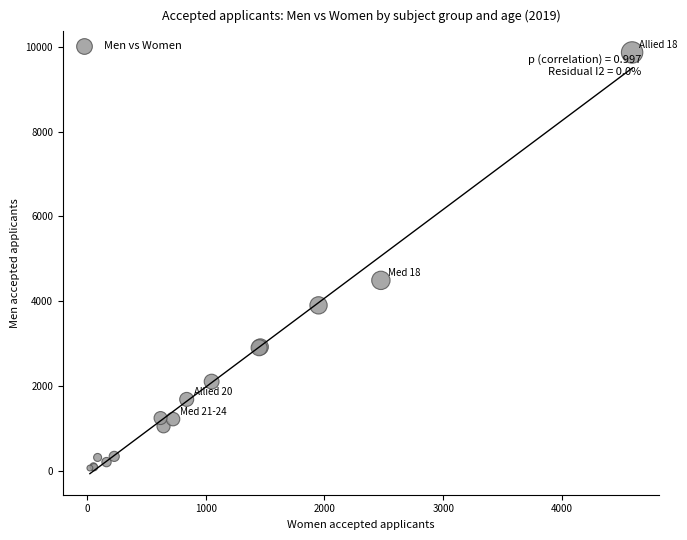

What Y value in the scatter plot is closest to 4965?

4490